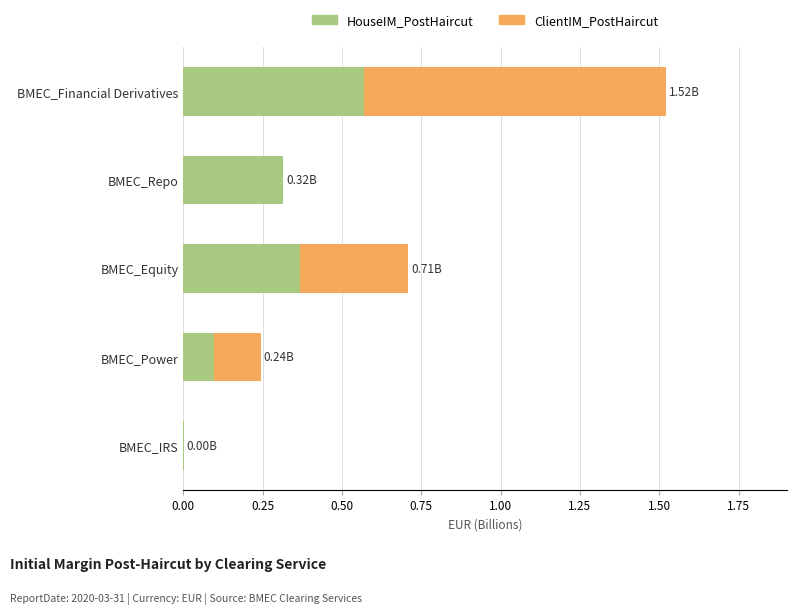

What is the sum of all HouseIM_PostHaircut values?

1.3